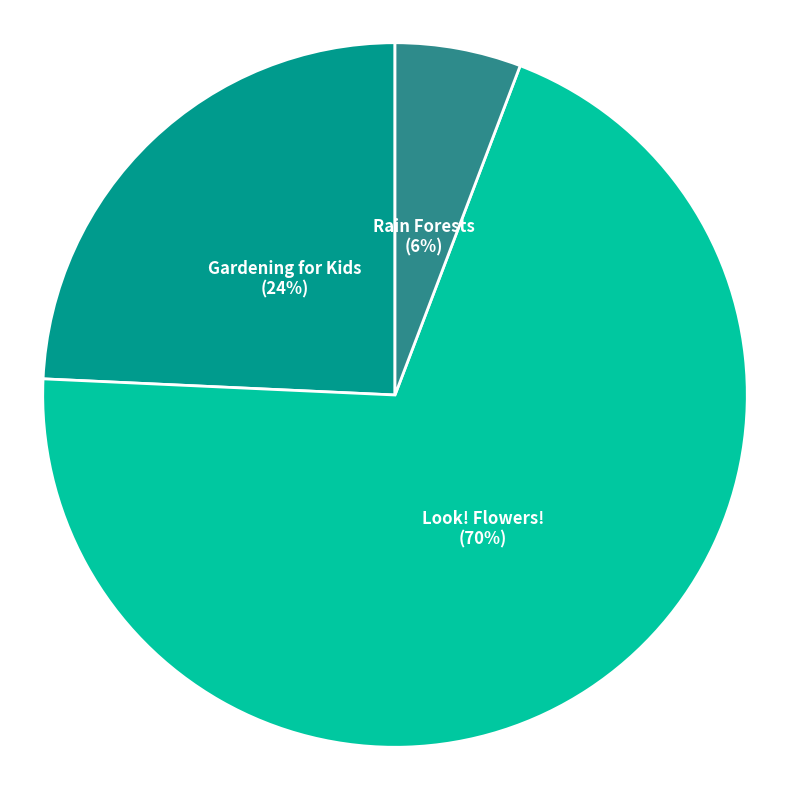

What is the smallest slice in the pie chart?

Rain Forests